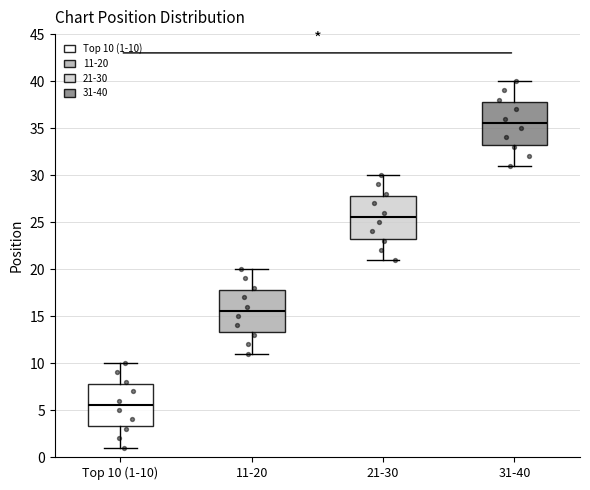

Which box has the lowest median line?

Top 10 (1-10)